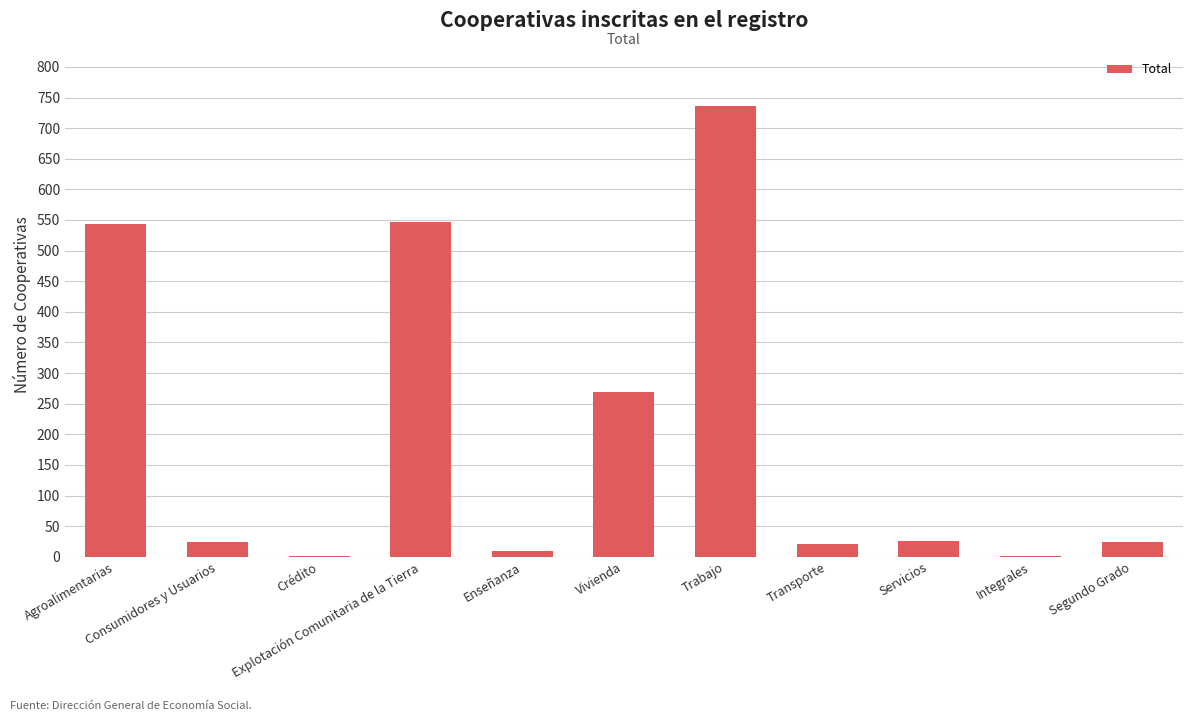

Is it true that the value at Vivienda is 269?

True